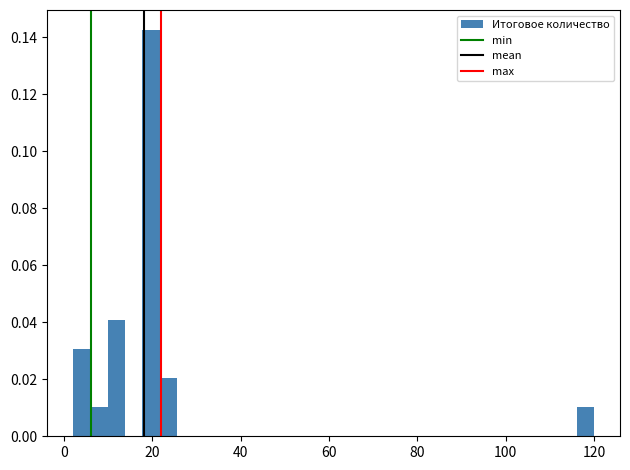

Read against the x-axis, roughly where is the centre of the tallest bar?

20